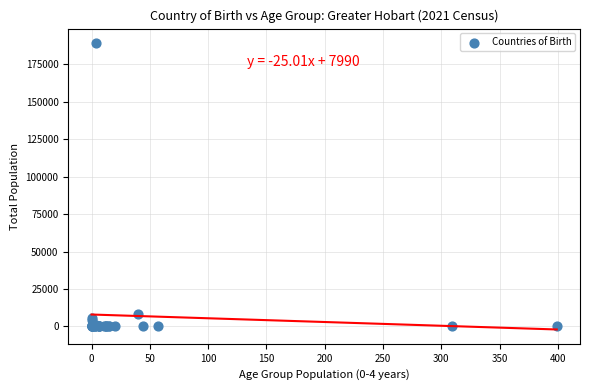

What Y value in the scatter plot is closest to 94630?

8155